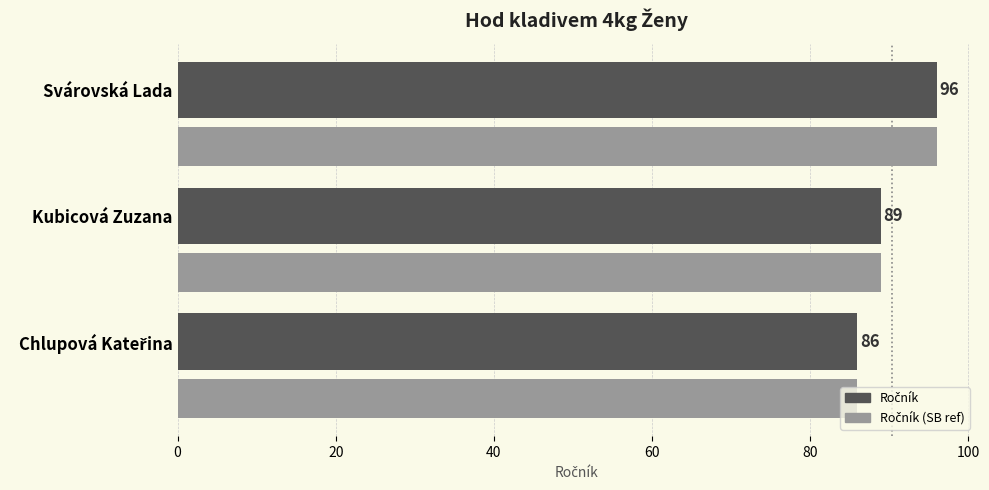

At which category is the sum across all series the highest?

Svárovská Lada